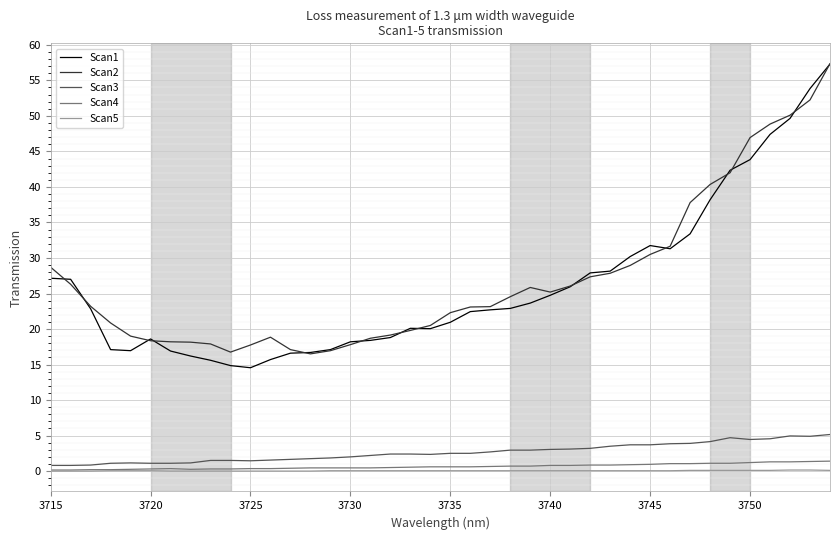

Which series has the largest total across all categories?

Scan2